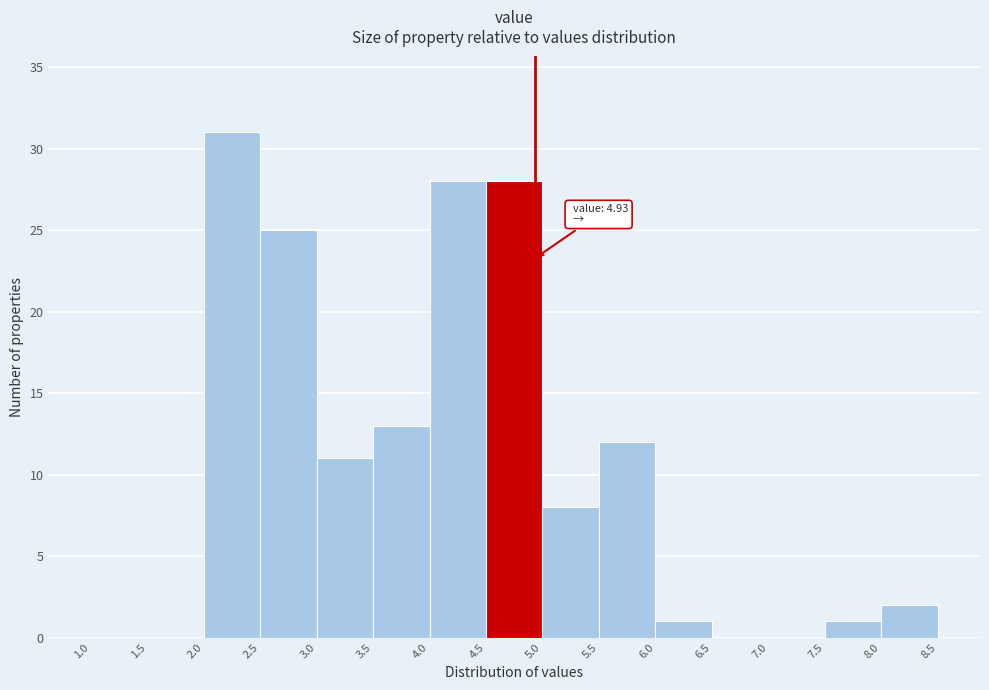

Over which range of the x-axis is the bar tallest?

2.0 to 2.5